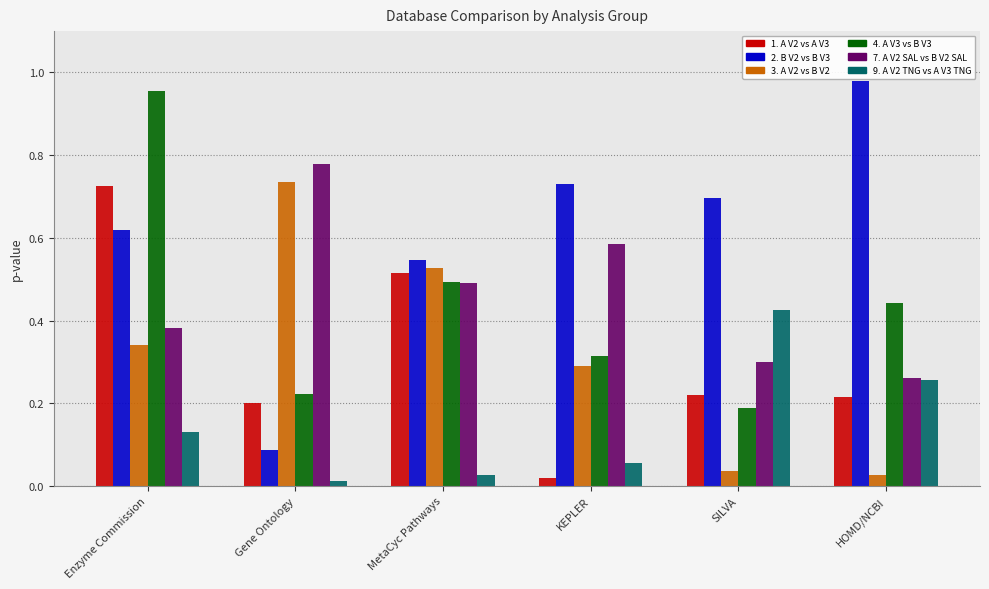

What is the sum of the 4. A V3 vs B V3 values at Enzyme Commission and HOMD/NCBI?

1.4